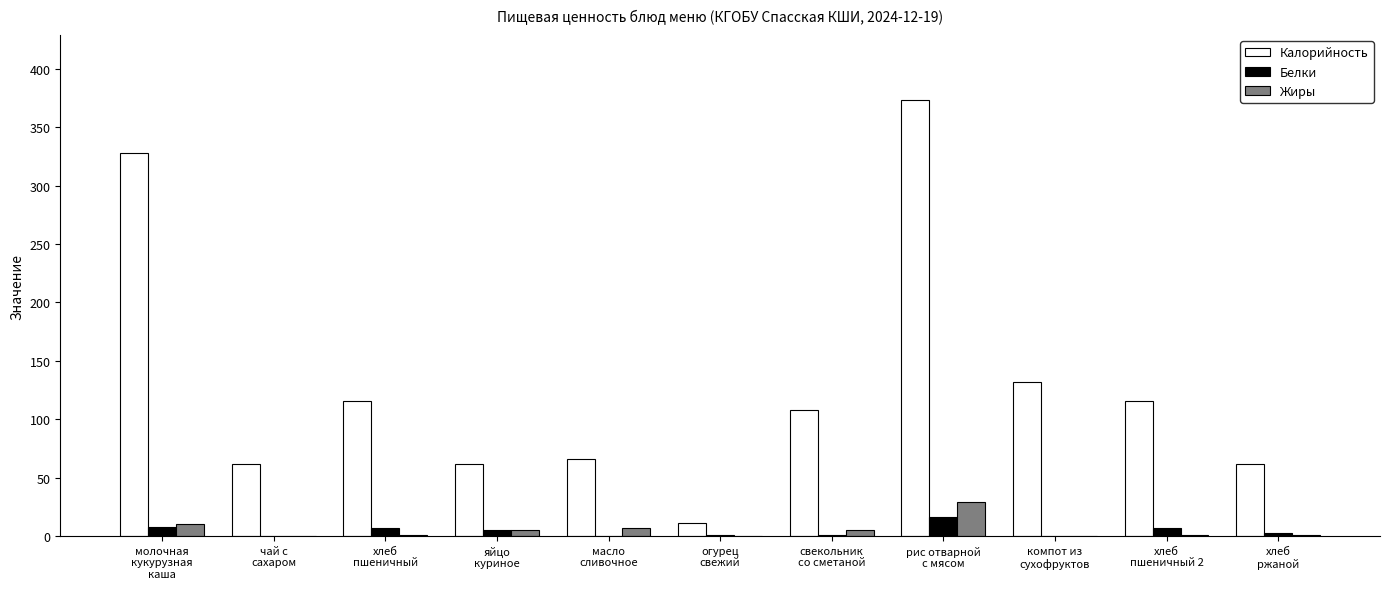

What is the difference between the Калорийность values at хлеб
пшеничный and хлеб
ржаной?

54